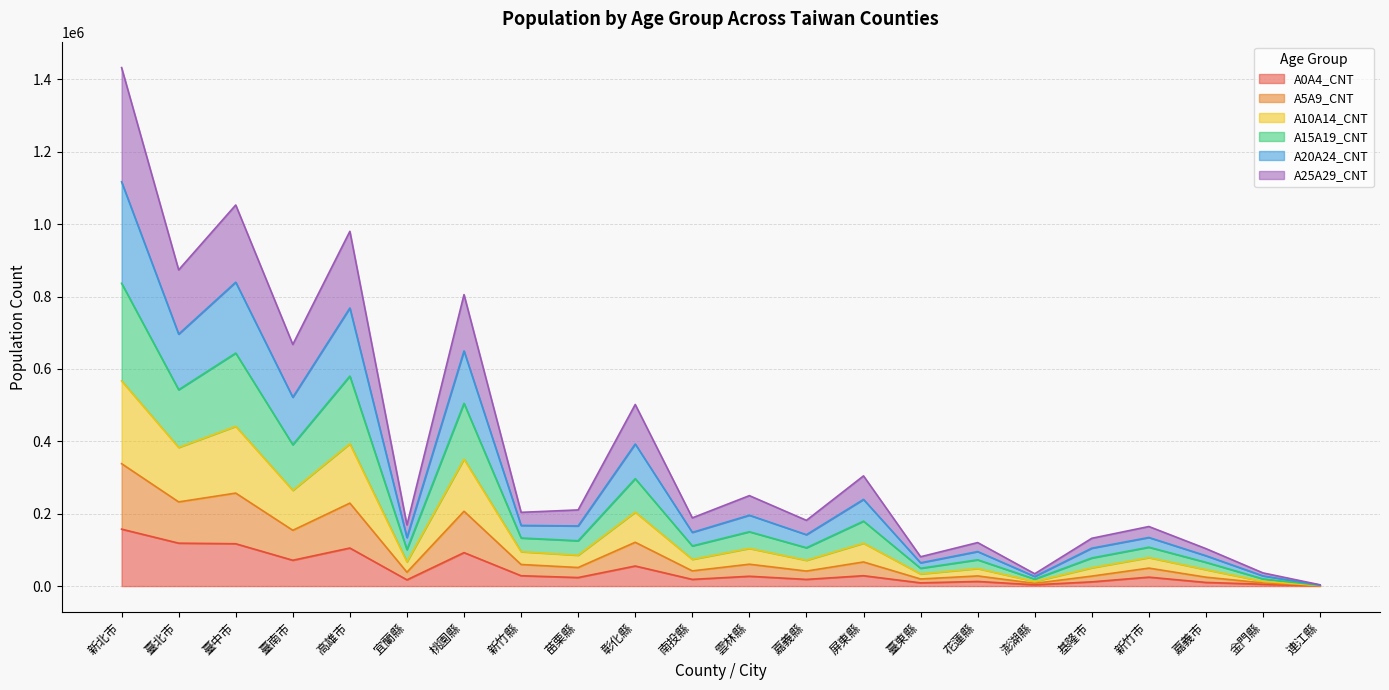

What position from the left is 臺東縣?

15